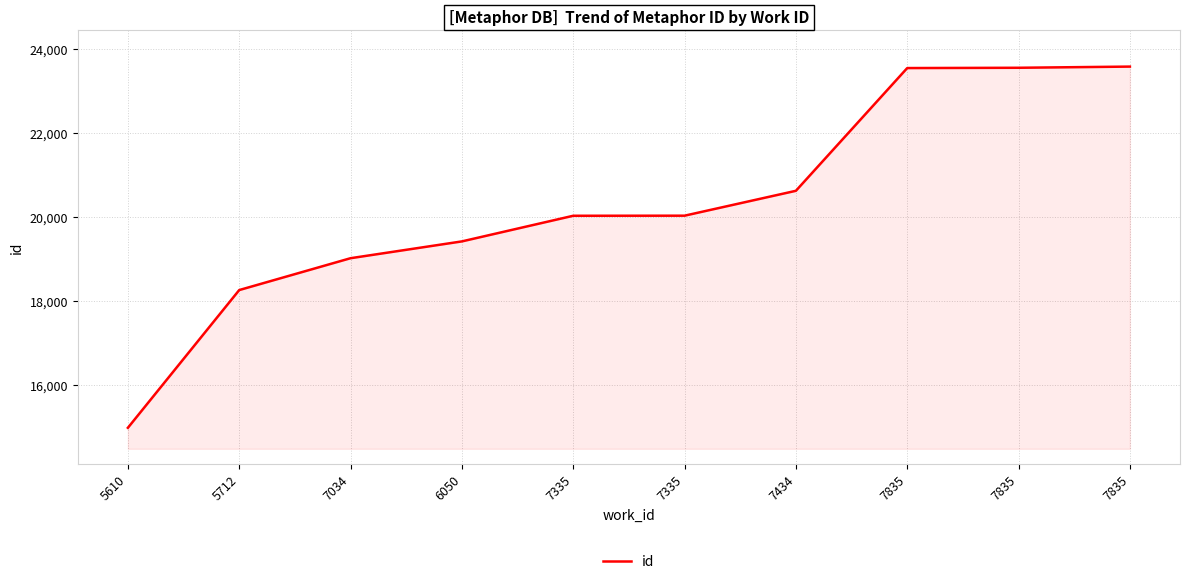

The value at 6050 is 19421. True or false?

True